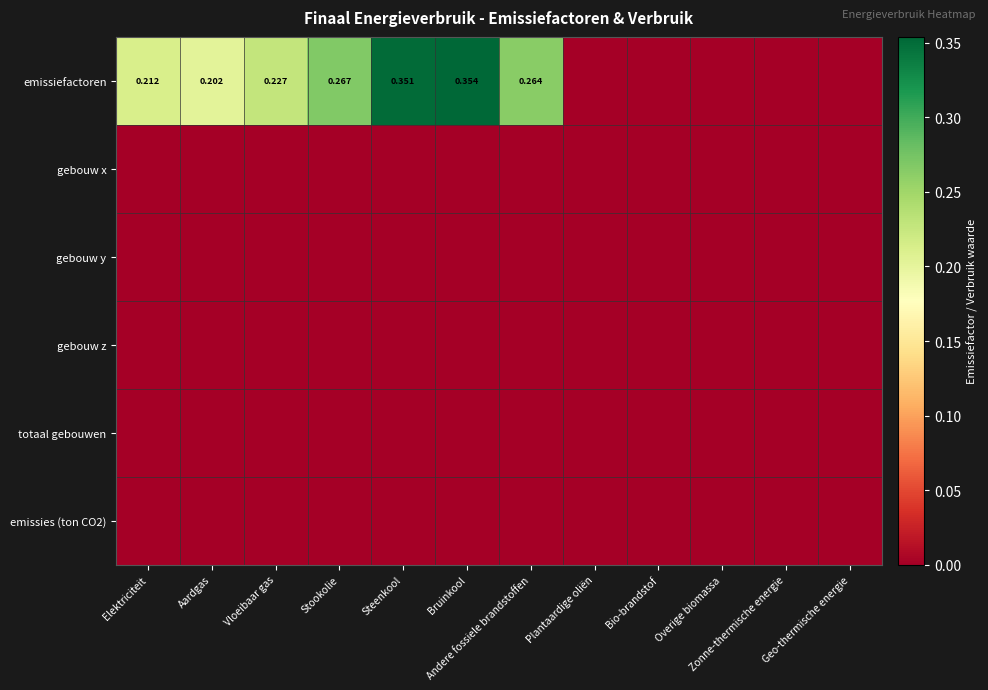

True or false: gebouw z has a value of 0.0 at Bruinkool.

True